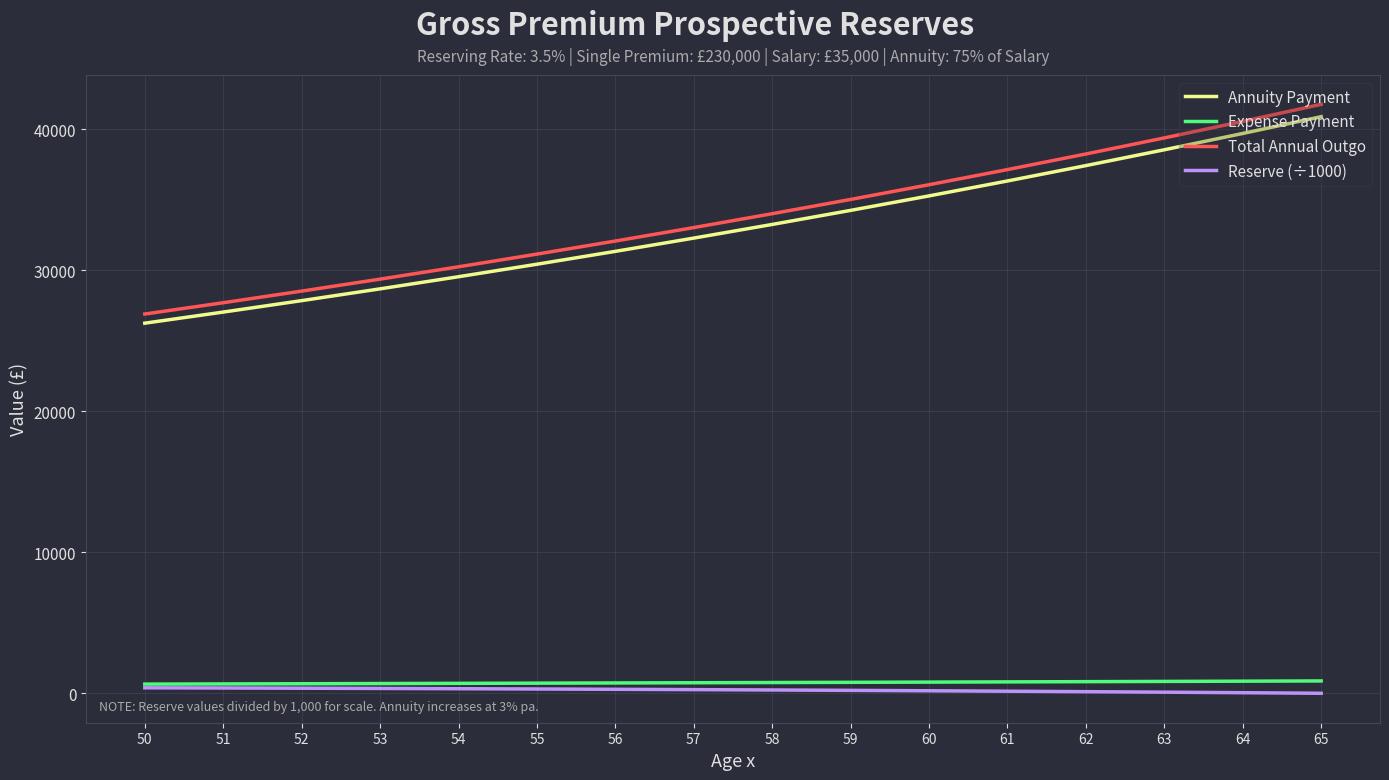

Is the value of Annuity Payment at 63 greater than the value of Reserve (÷1000) at 64?

Yes